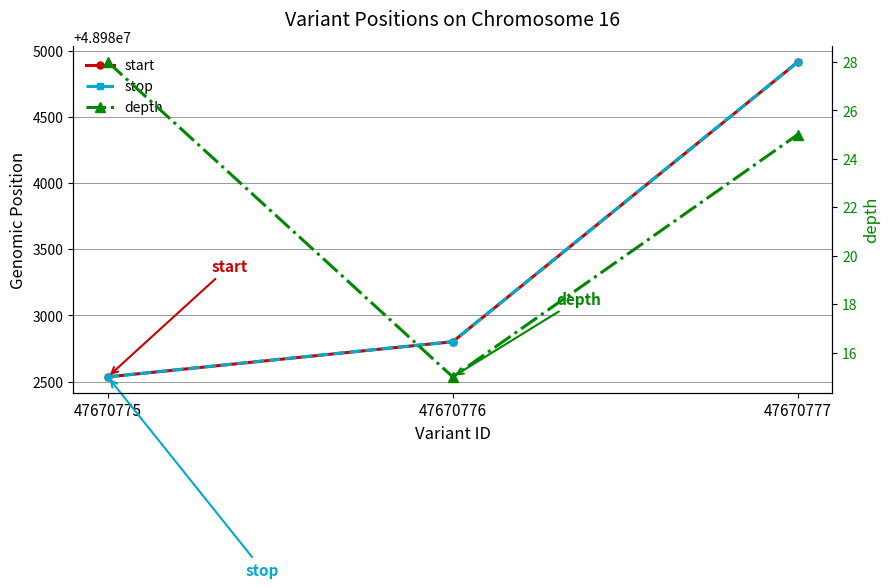

At 47670775, list the series in order from largest to smallest.

stop, start, depth